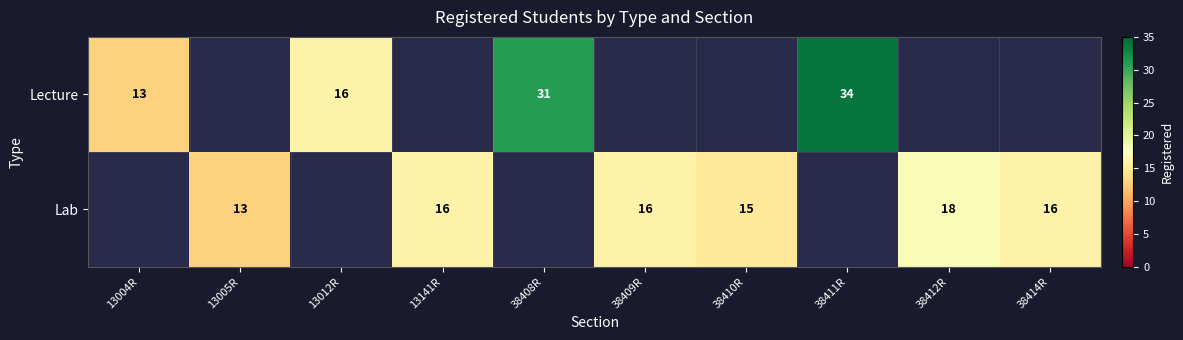

The Lecture series shows 11 at 13012R. True or false?

False